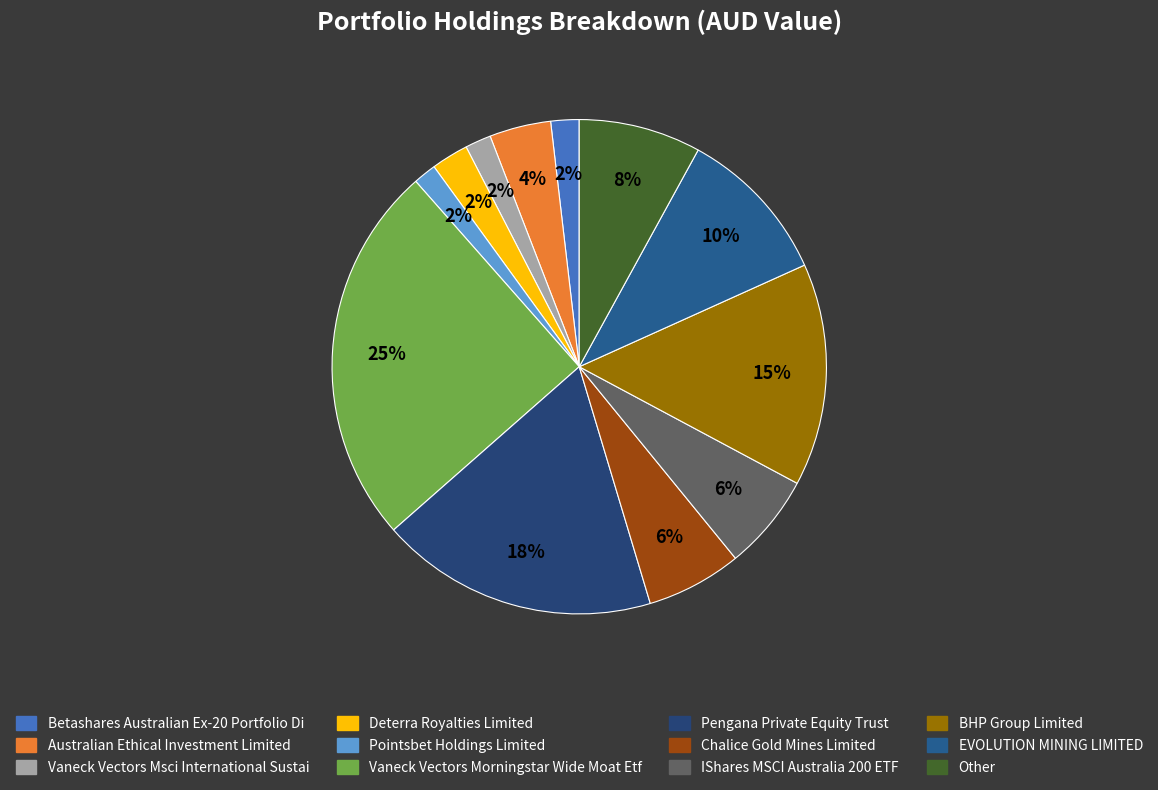

To the nearest percent, what percentage of the pie is Deterra Royalties Limited?

2%